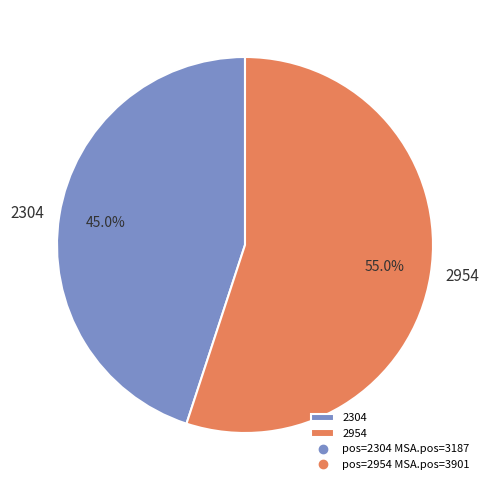

How many segments does this pie chart have?

2